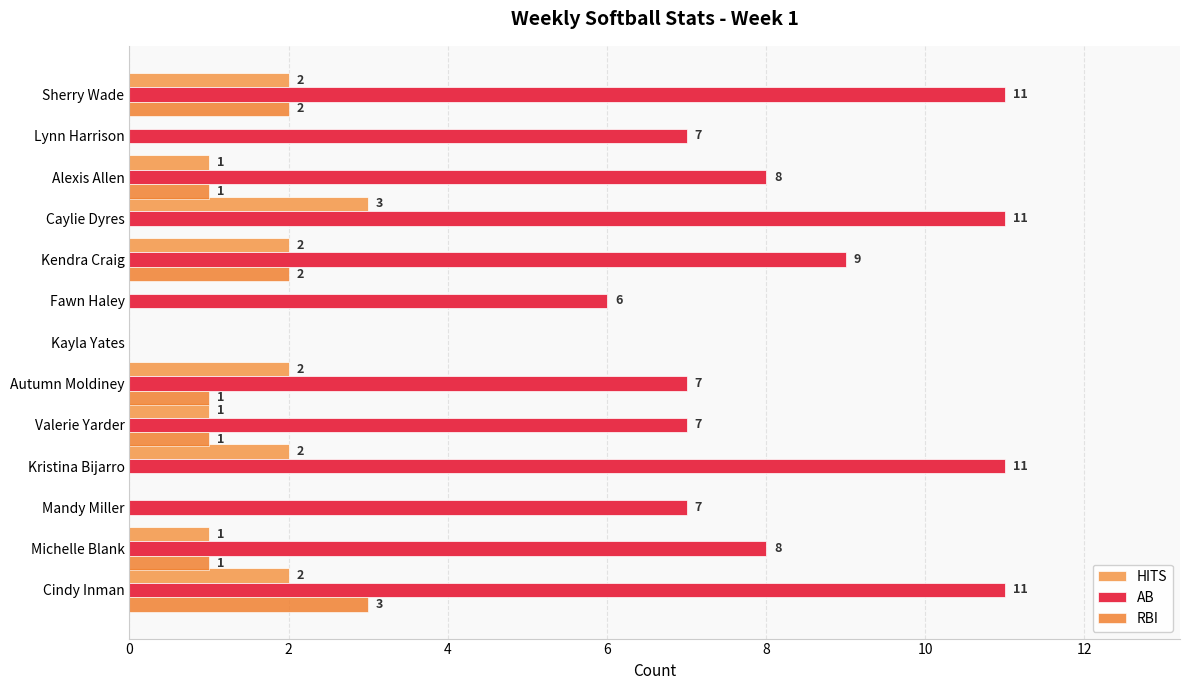

What is the sum of all RBI values?

11